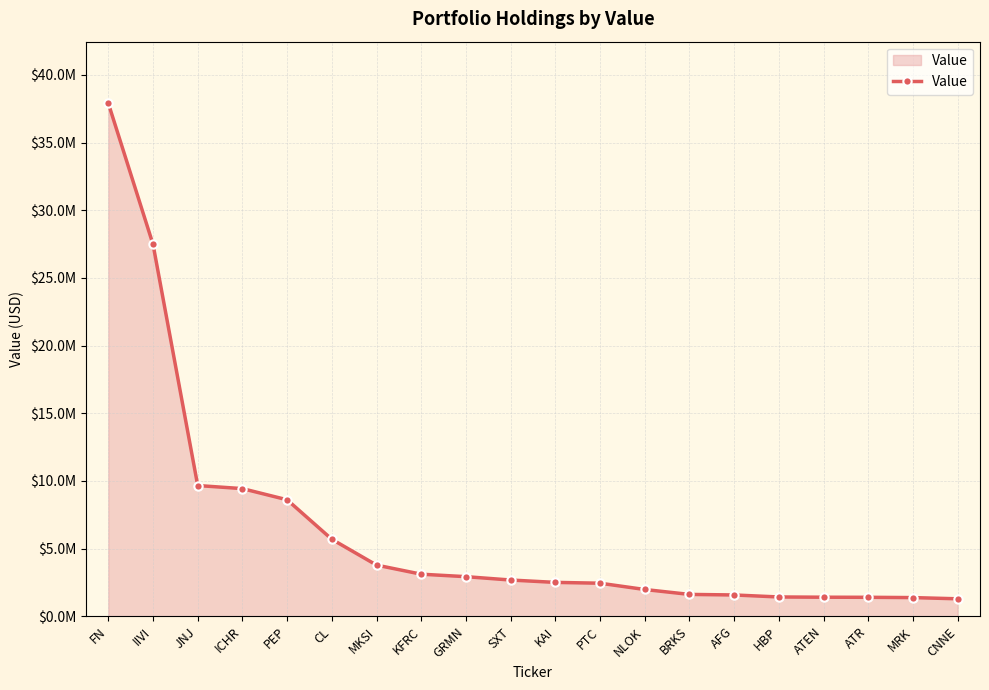

Does the chart have visible grid lines?

Yes